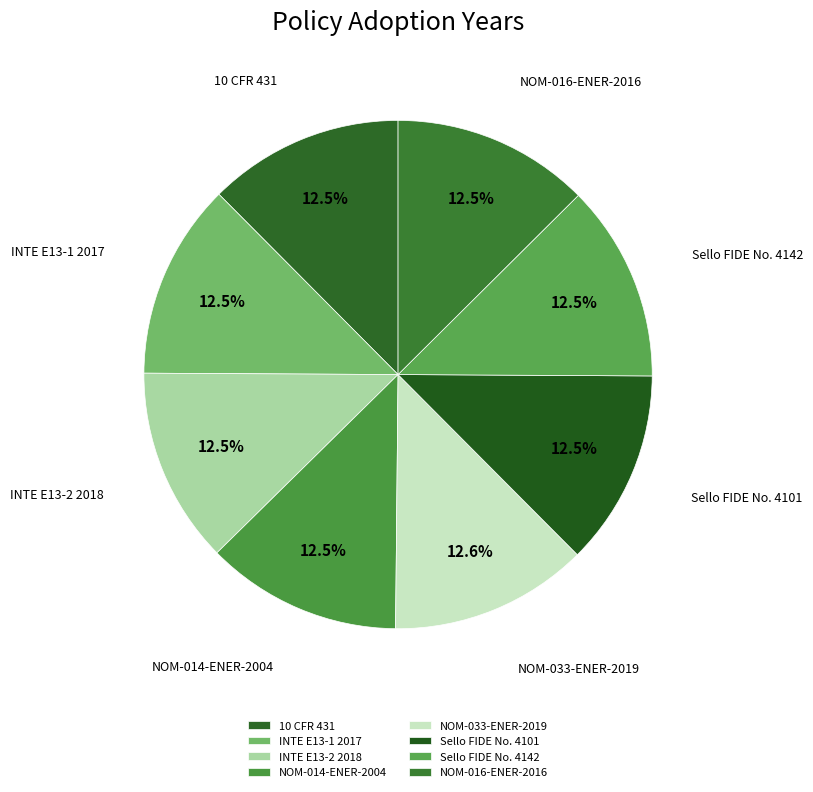

How many segments does this pie chart have?

8